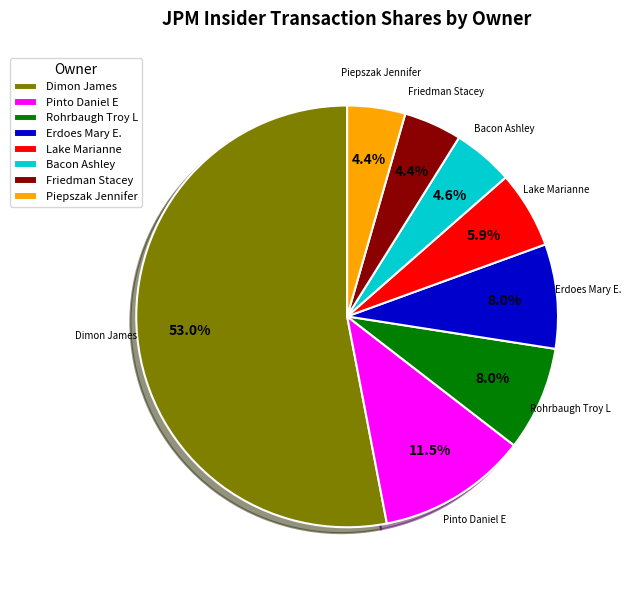

What is the largest slice in the pie chart?

Dimon James